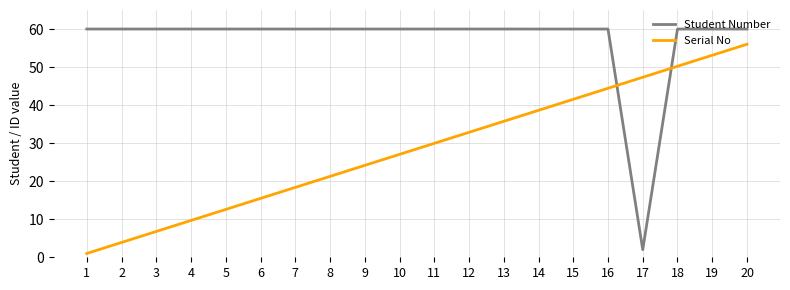

How many lines are shown in the chart?

2